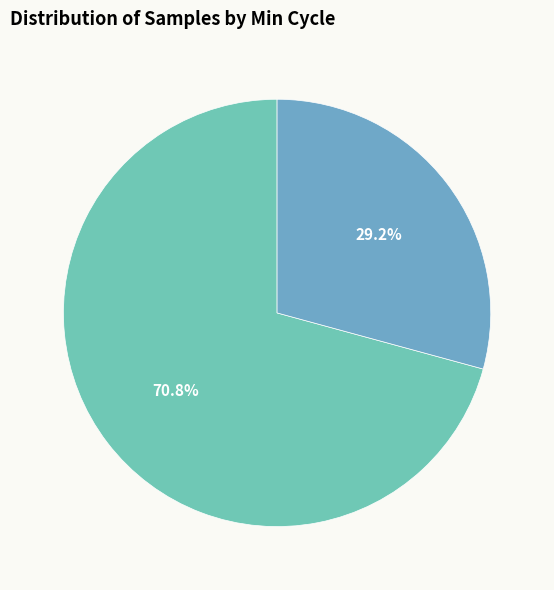

How many segments does this pie chart have?

2